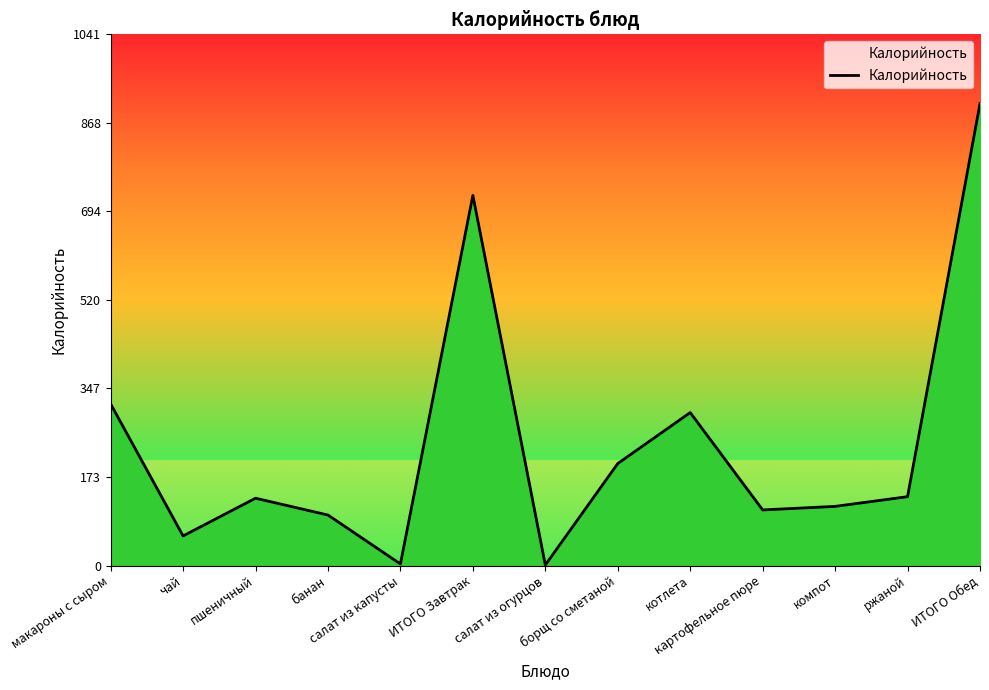

What is the difference between the values at чай and ИТОГО Обед?

848